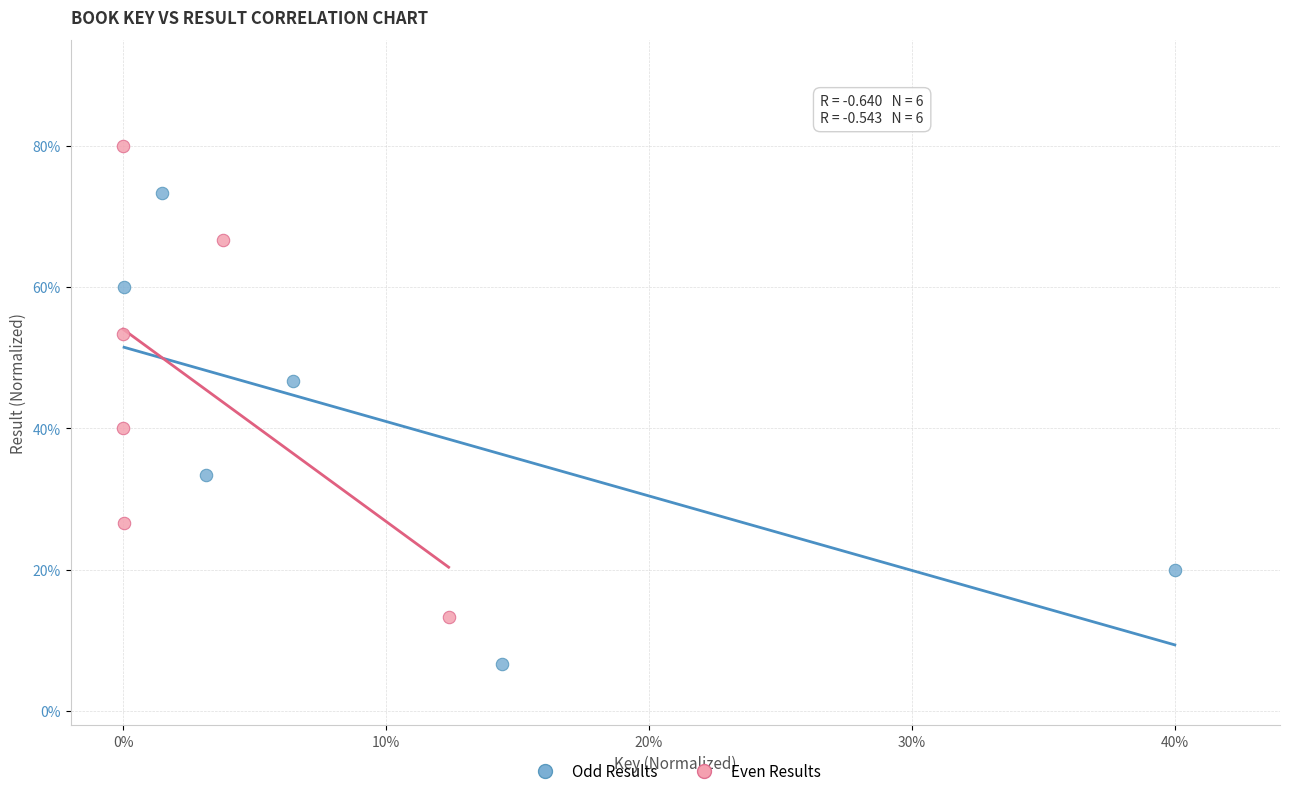

Which series reaches the maximum Y coordinate?

Even Results